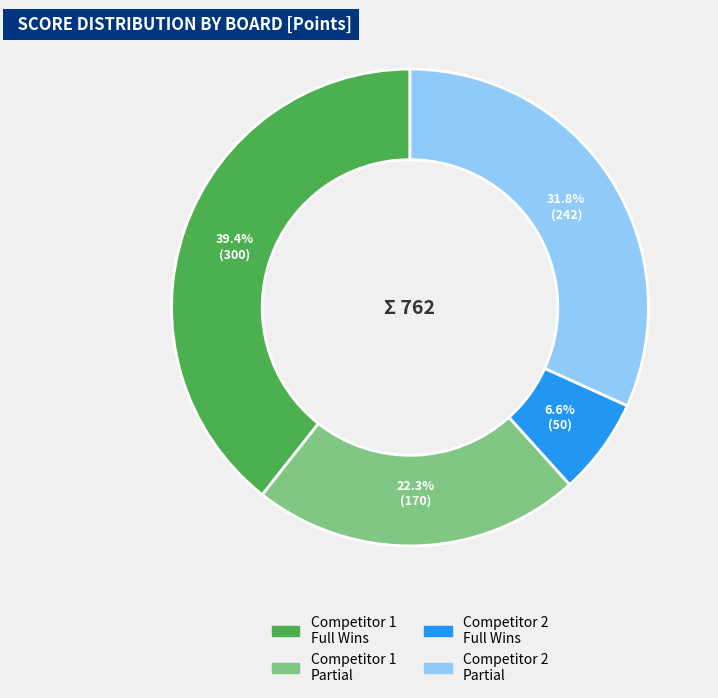

Is there a majority slice in this chart?

No